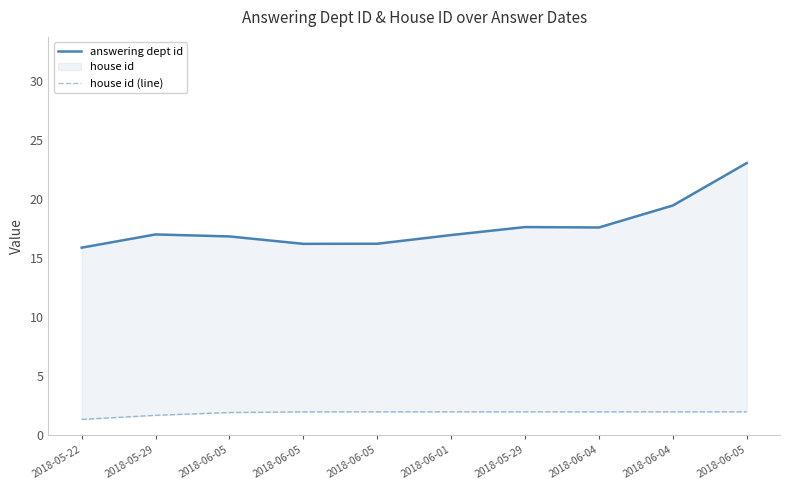

True or false: house id (line) and answering dept id cross at least once.

False